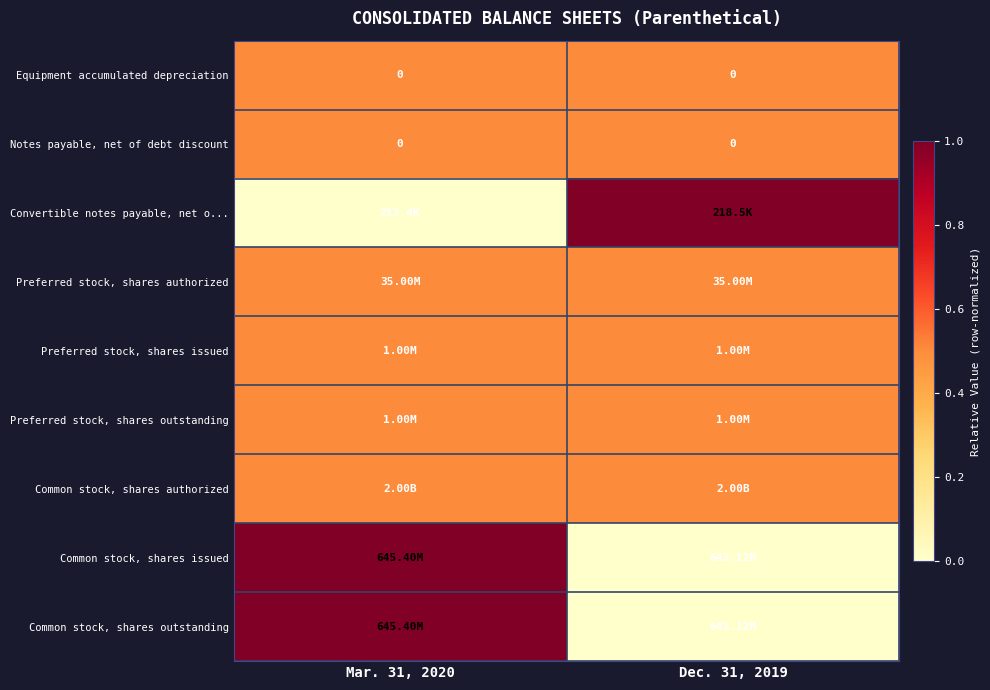

Count the number of categories in the chart.

2